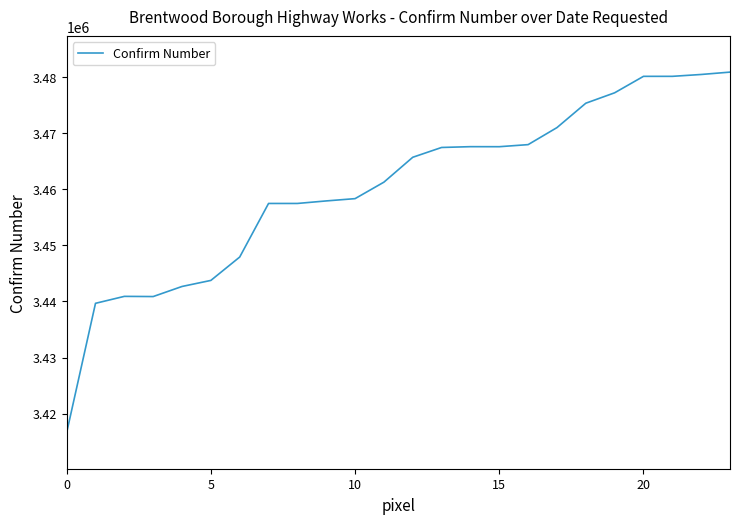

What is the minimum value shown in the chart?

3416607